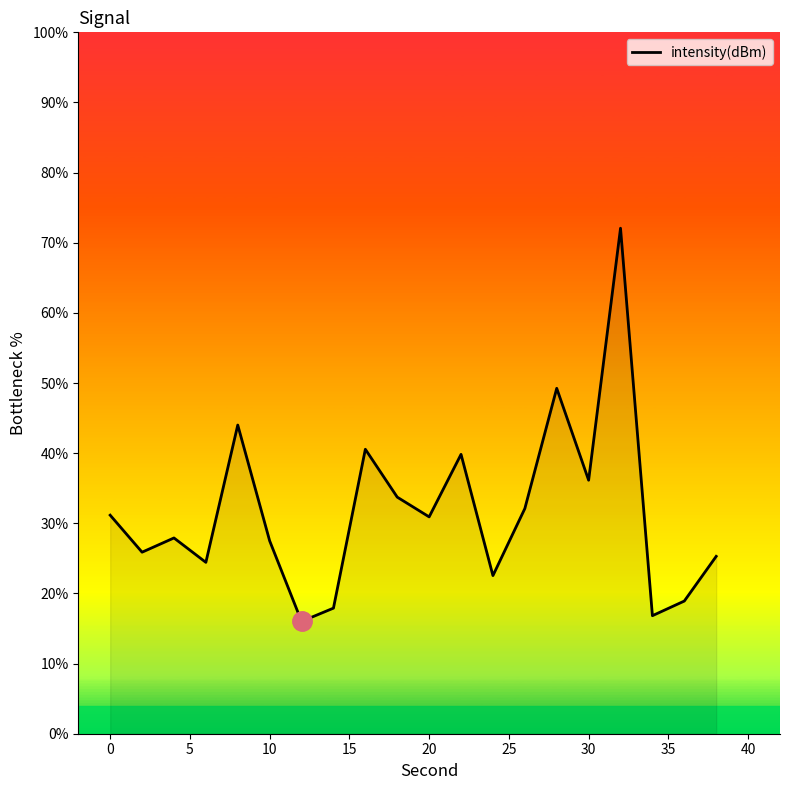

What is the minimum value shown in the chart?

16.0